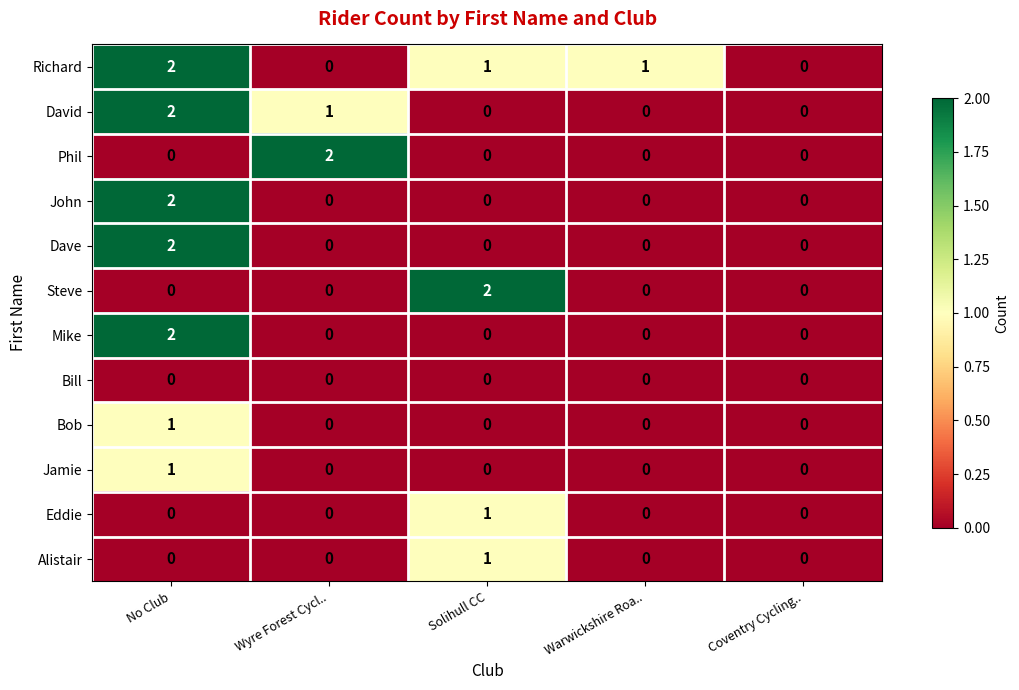

Which series changed the most between Solihull CC and Coventry Cycling..?

Steve